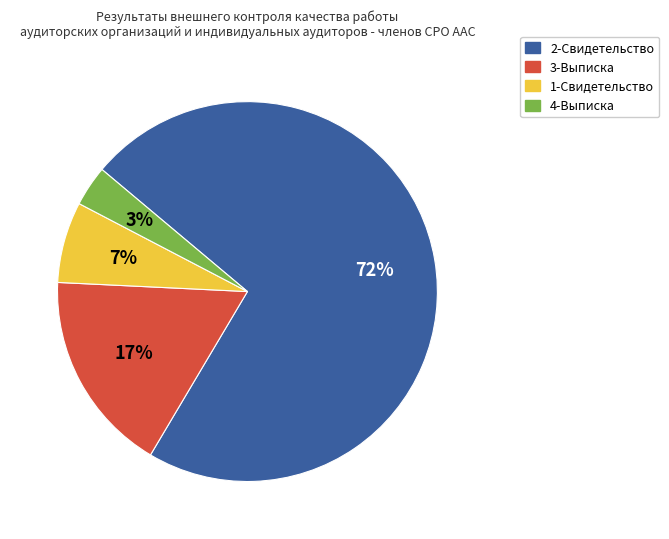

Is there any slice that represents more than half of the pie?

Yes